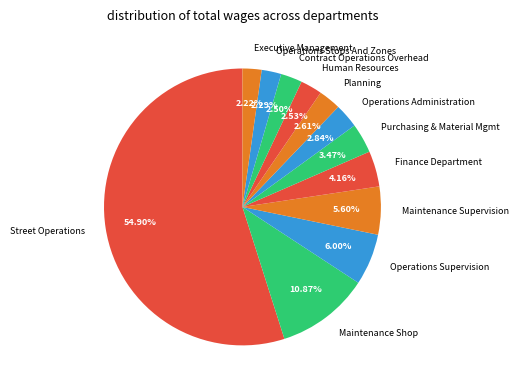

What percentage is NOT represented by Maintenance Supervision?

94.4%